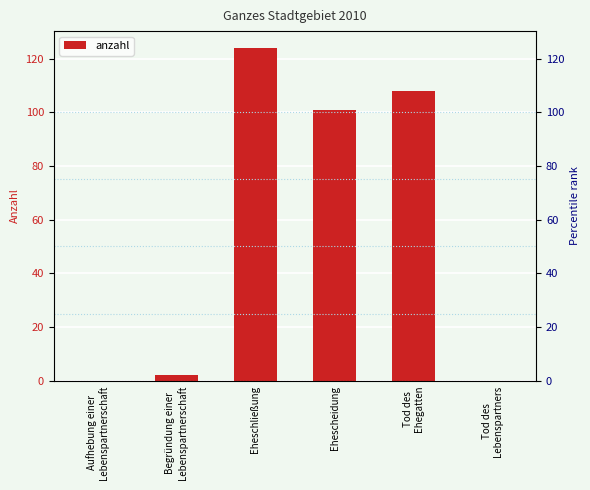

List the labels in order of value, smallest first.

Aufhebung einer
Lebenspartnerschaft, Tod des
Lebenspartners, Begründung einer
Lebenspartnerschaft, Ehescheidung, Tod des
Ehegatten, Eheschließung